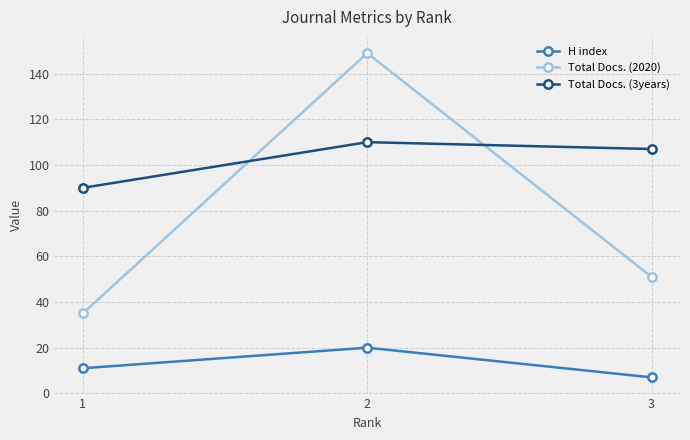

How many H index values are between 7 and 20?

3